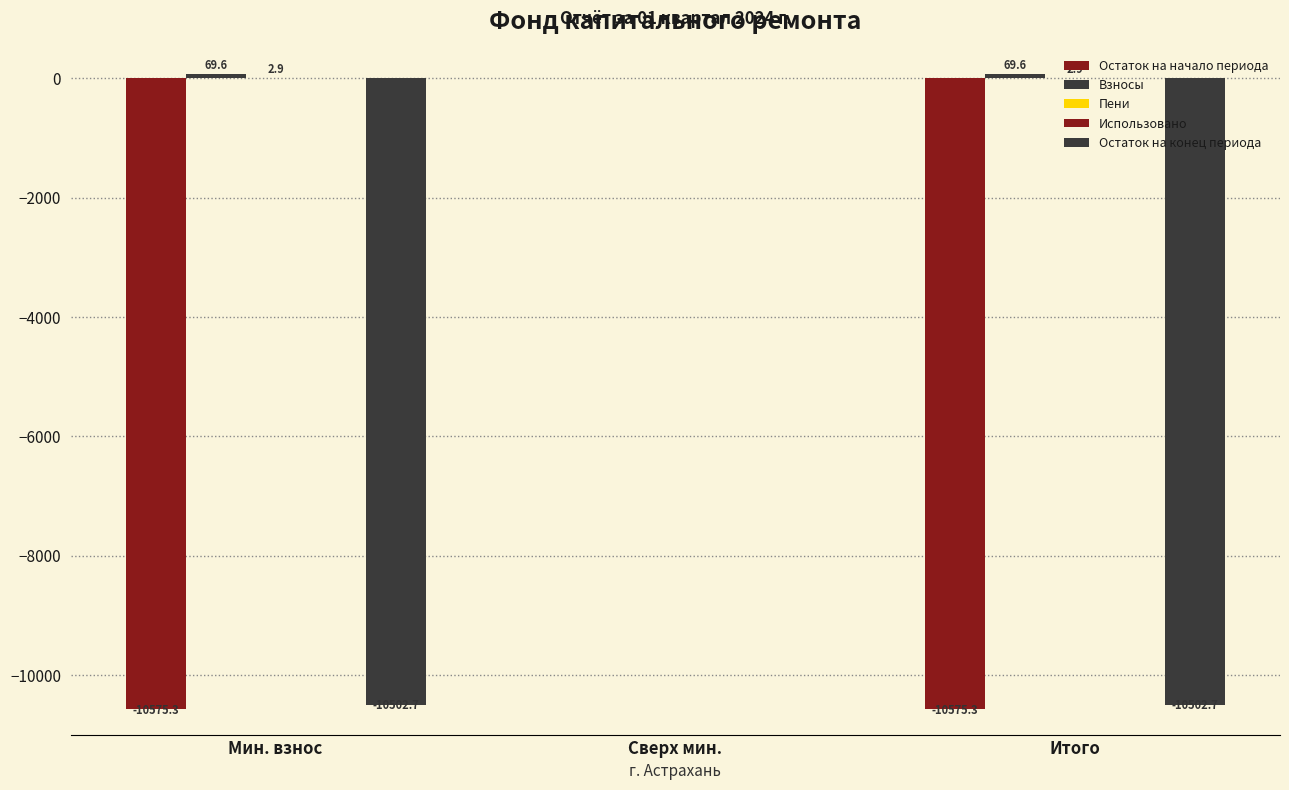

Where is Взносы nearest to the value 34?

Сверх мин.